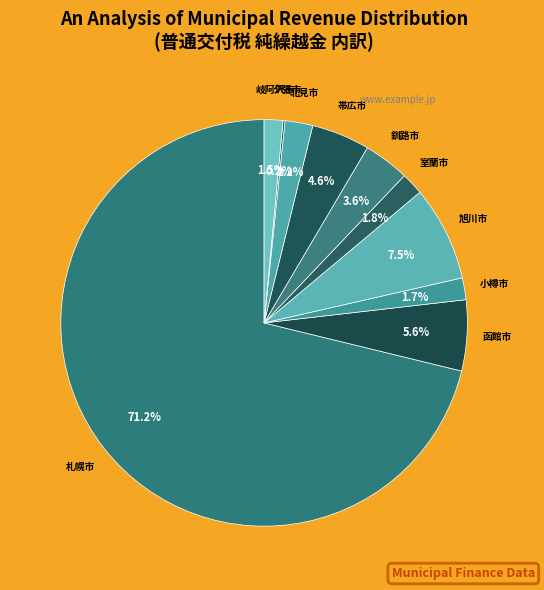

Combined, do 小樽市 and 函館市 account for over 50%?

No